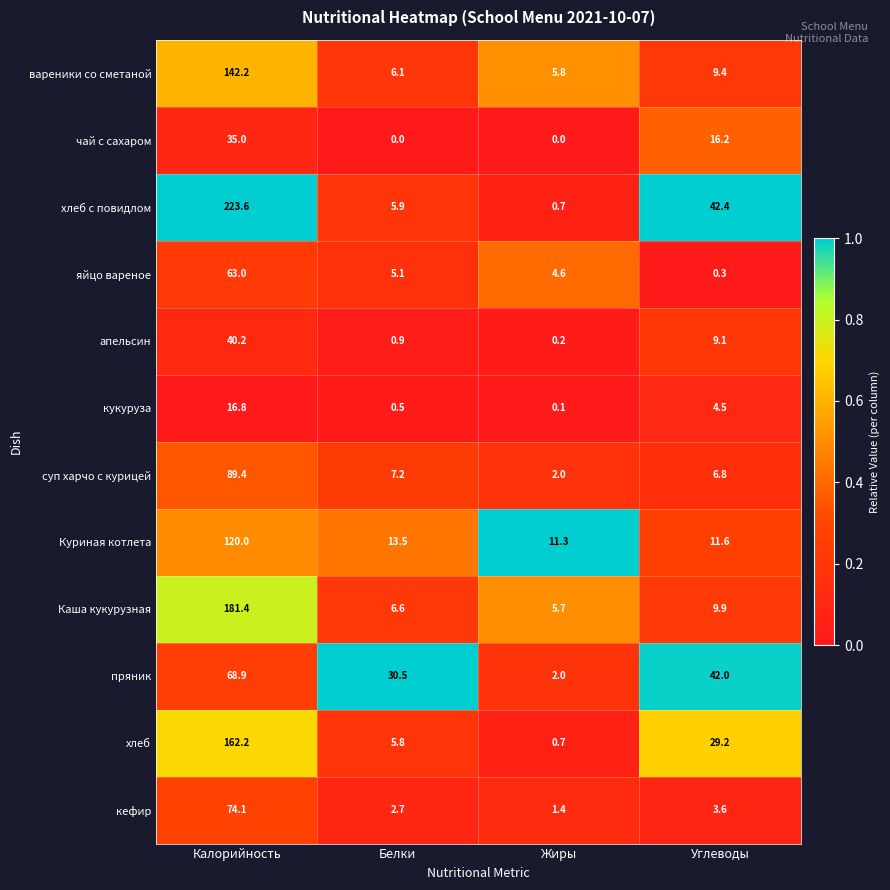

Which series has the largest range (max minus min)?

хлеб с повидлом